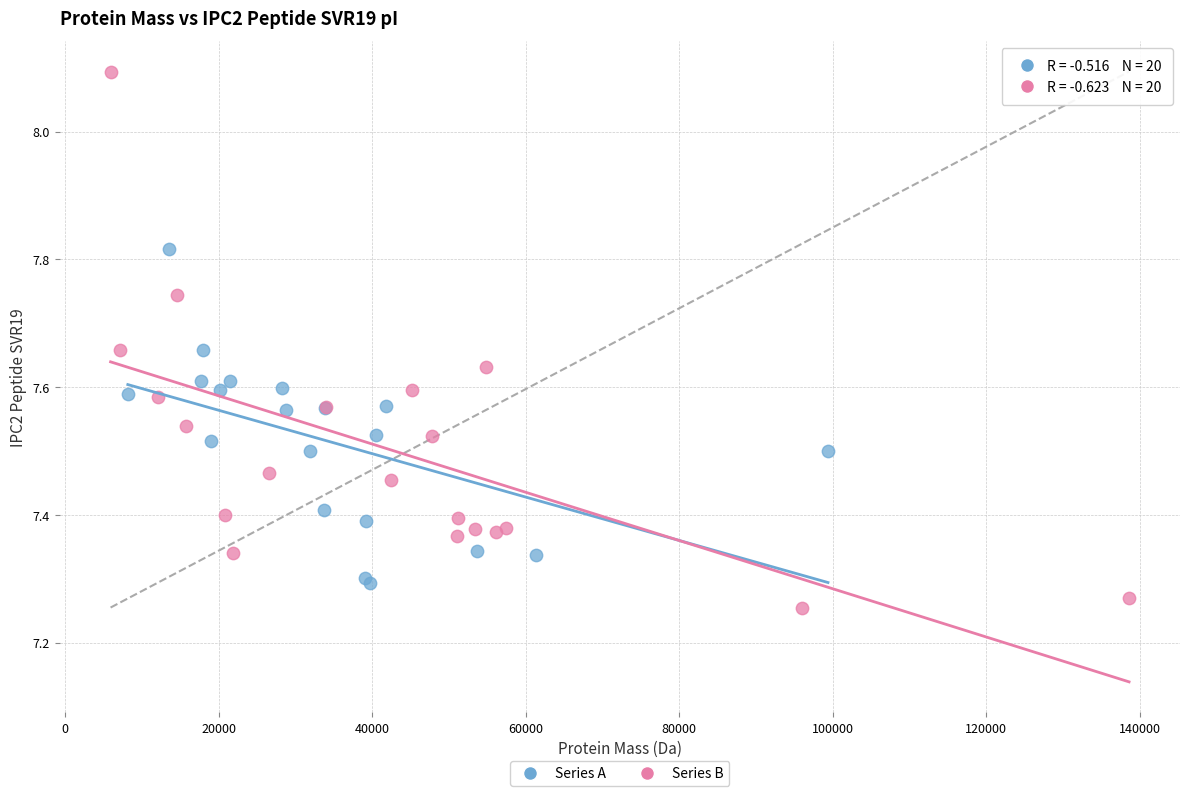

What are all the series names shown in the legend?

Series A, Series B